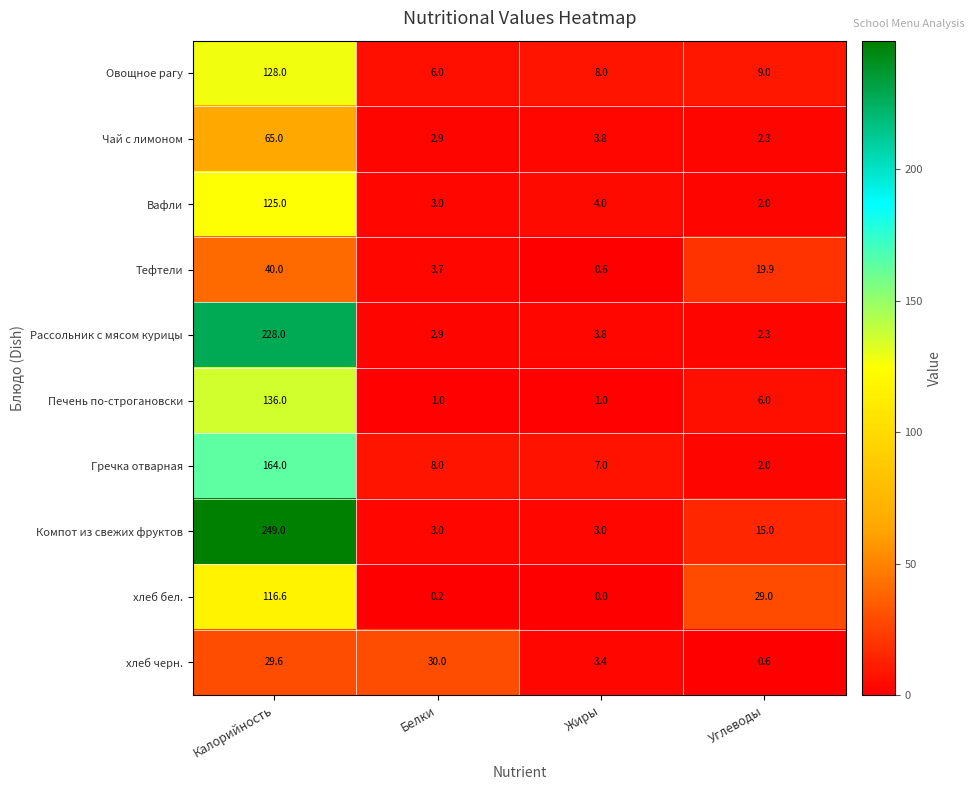

What is the approximate value of Овощное рагу at Углеводы?

9.0